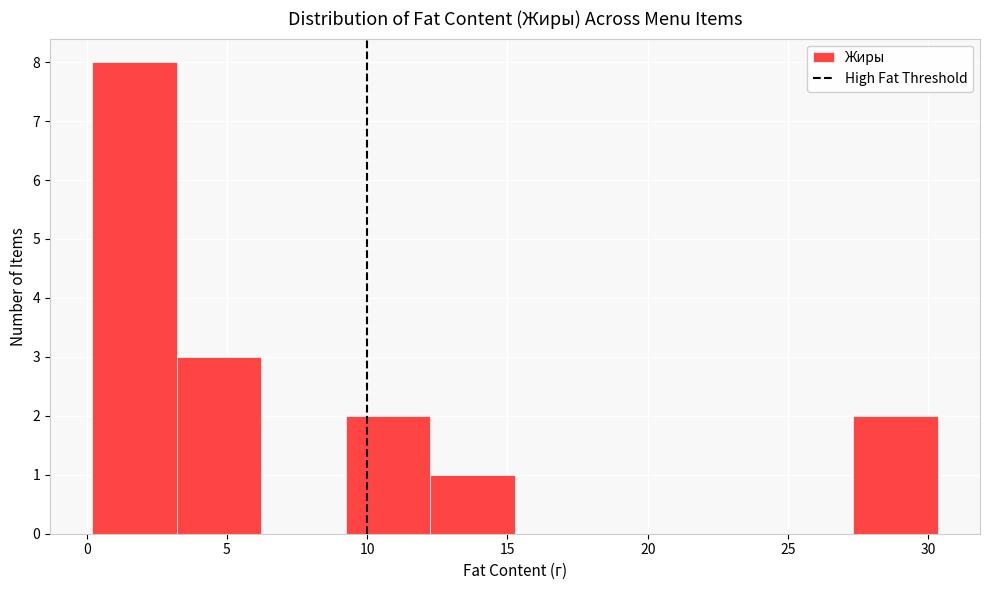

Reading left to right, list every bar in this chart as the range it spans on the x-axis followed by its height. Neither the bar edges nor the heights are printed on the chart, so give them approximately, as read against the axes.

0.0 to 3.0: 8
3.0 to 6.0: 3
6.0 to 9.0: 0
9.0 to 12.5: 2
12.5 to 15.5: 1
15.5 to 18.5: 0
18.5 to 21.5: 0
21.5 to 24.5: 0
24.5 to 27.5: 0
27.5 to 30.5: 2